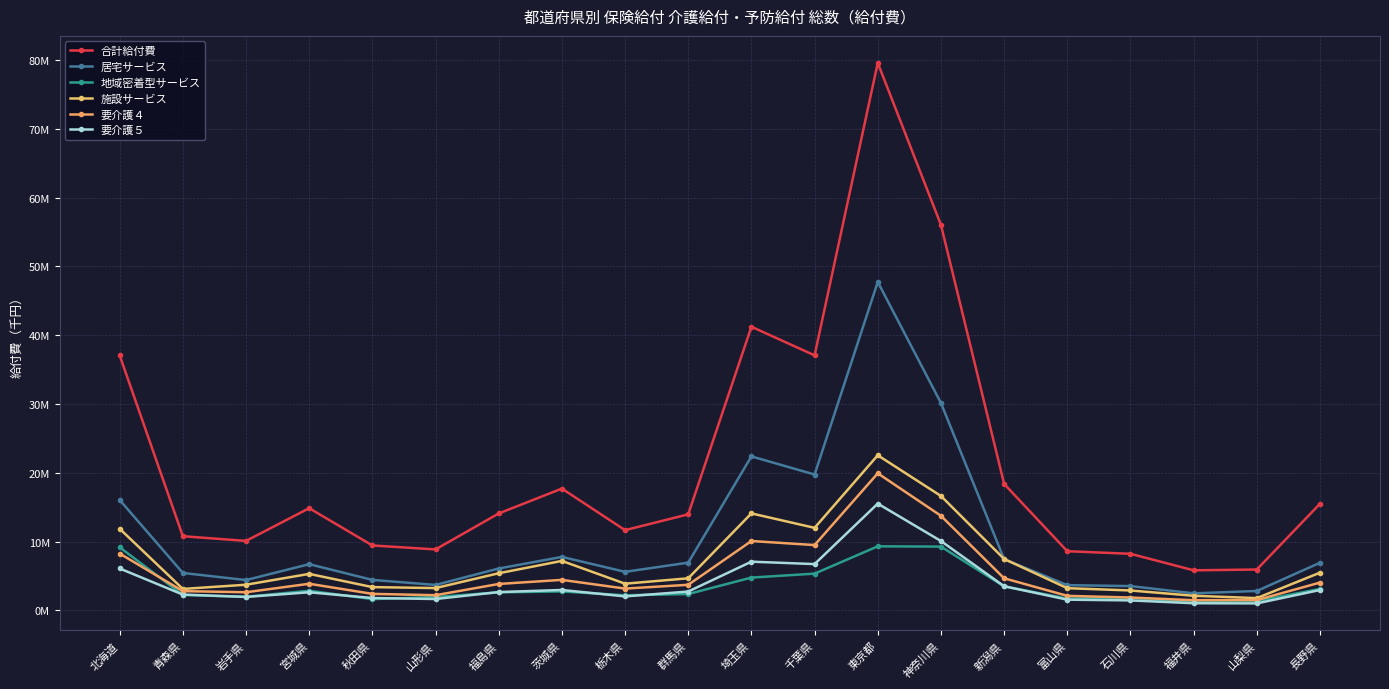

True or false: 施設サービス and 要介護４ intersect in this chart.

False